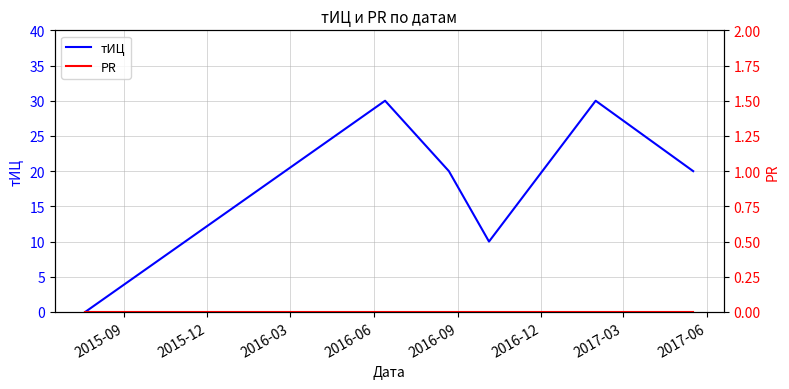

What position from the left is 2016-12?

6